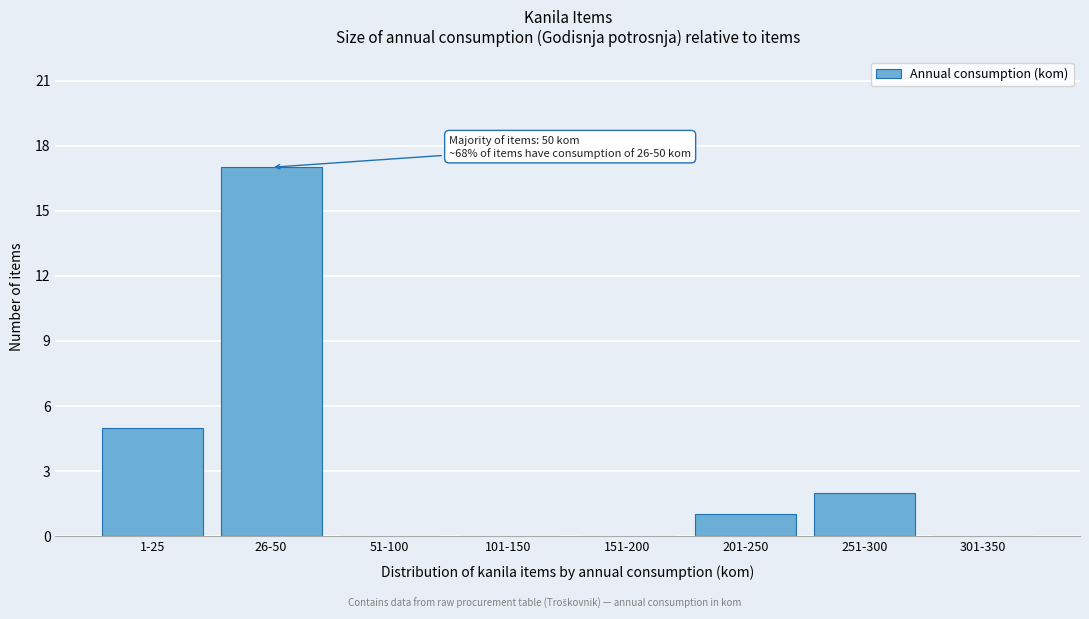

Reading right to left, list all the values displayed in this chart.

301-350=0	251-300=2	201-250=1	151-200=0	101-150=0	51-100=0	26-50=17	1-25=5